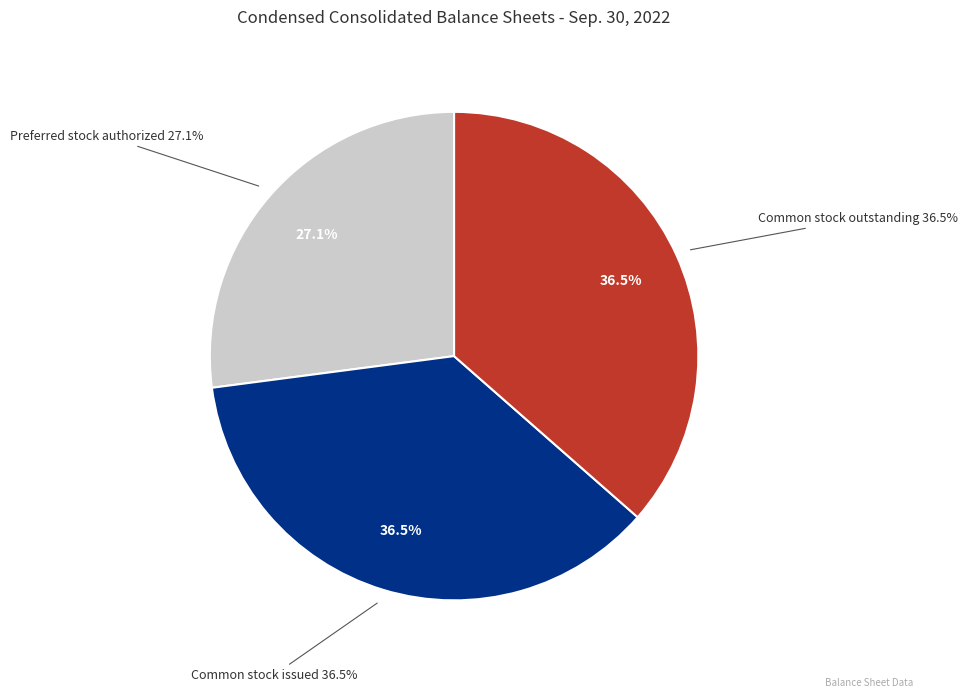

To the nearest percent, what percentage of the pie is Preferred stock authorized?

27%